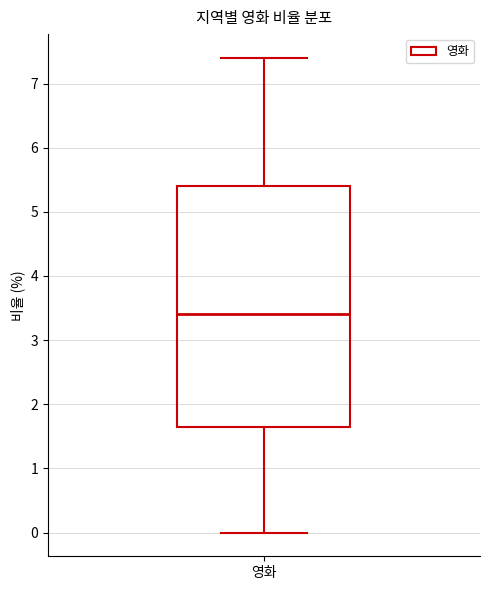

Where is the lower edge of the box for 영화 on the y-axis? The values are not printed on the chart, so give them approximately, as read against the axis.

1.7